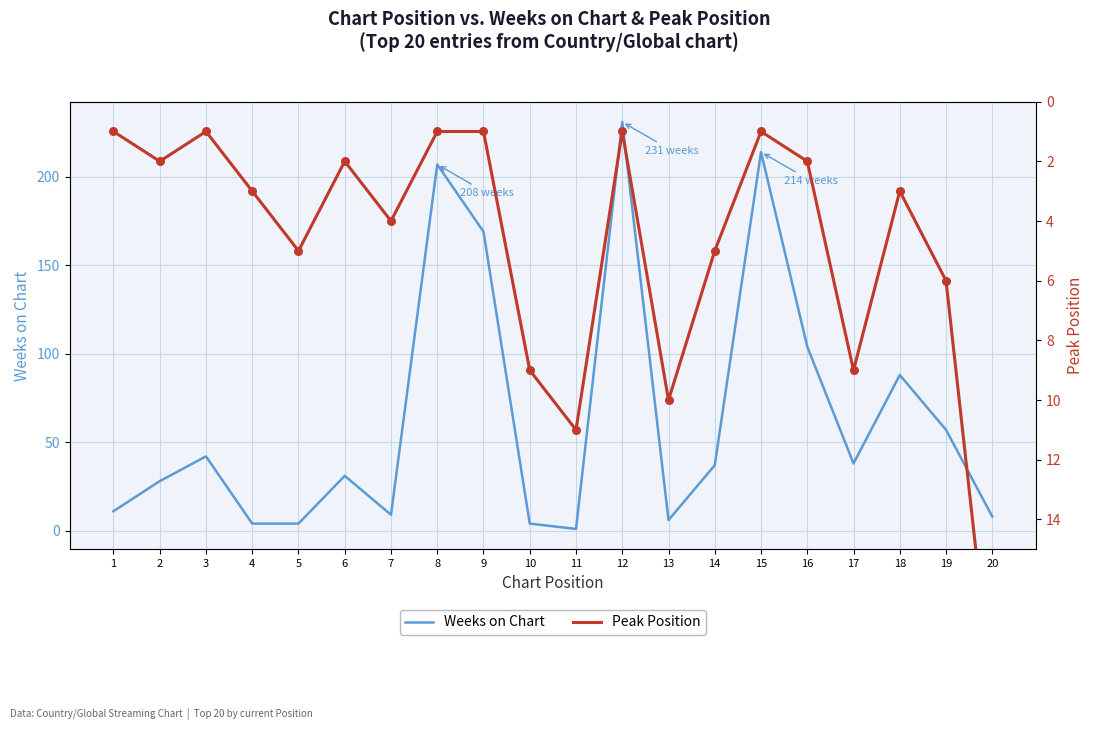

Which series has the largest total across all categories?

Weeks on Chart